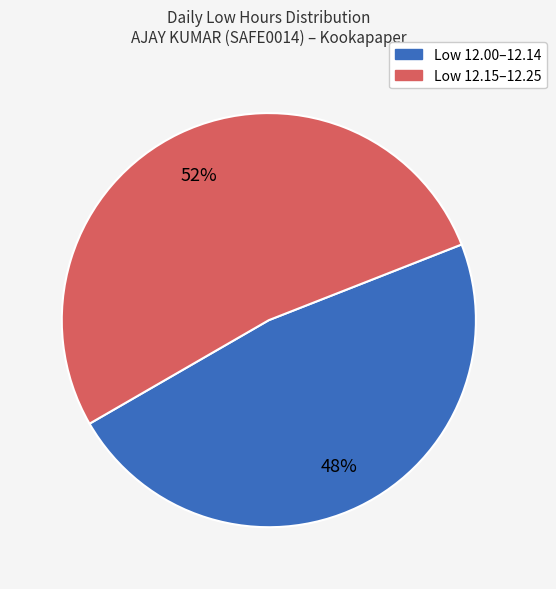

Is there a majority slice in this chart?

Yes